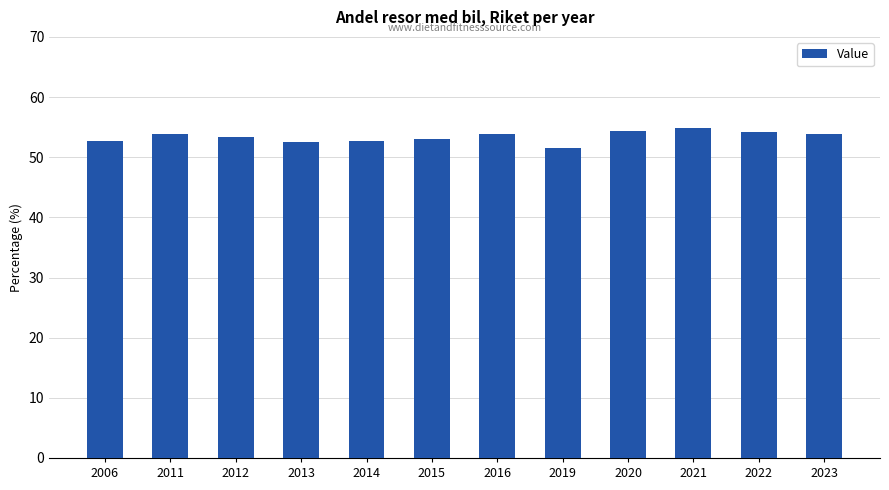

The chart shows a value of 52.8 at 2014. True or false?

True